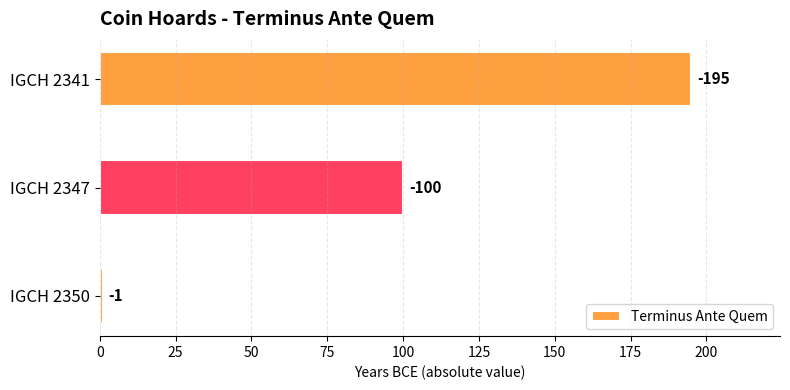

Are the bars horizontal?

Yes